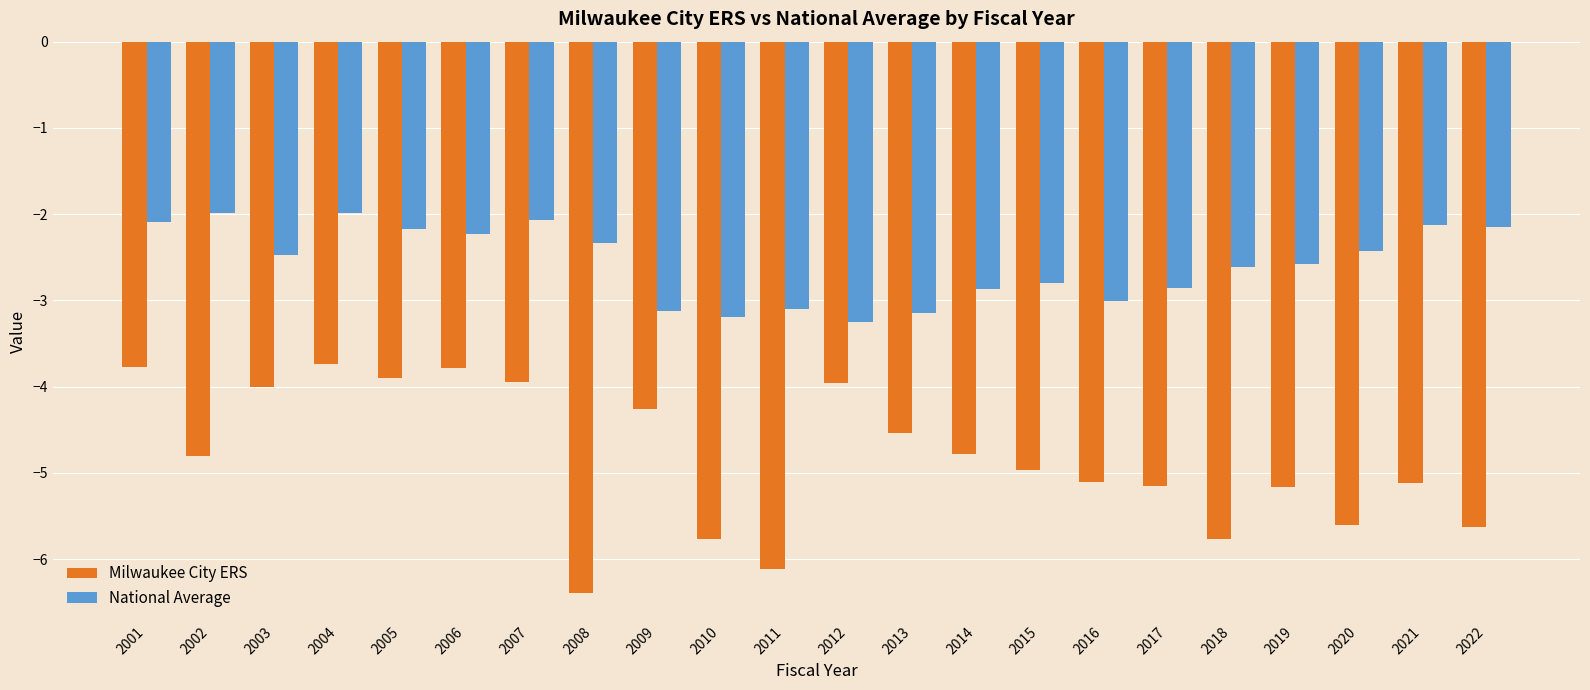

List the series in order of their peak value, highest first.

National Average, Milwaukee City ERS